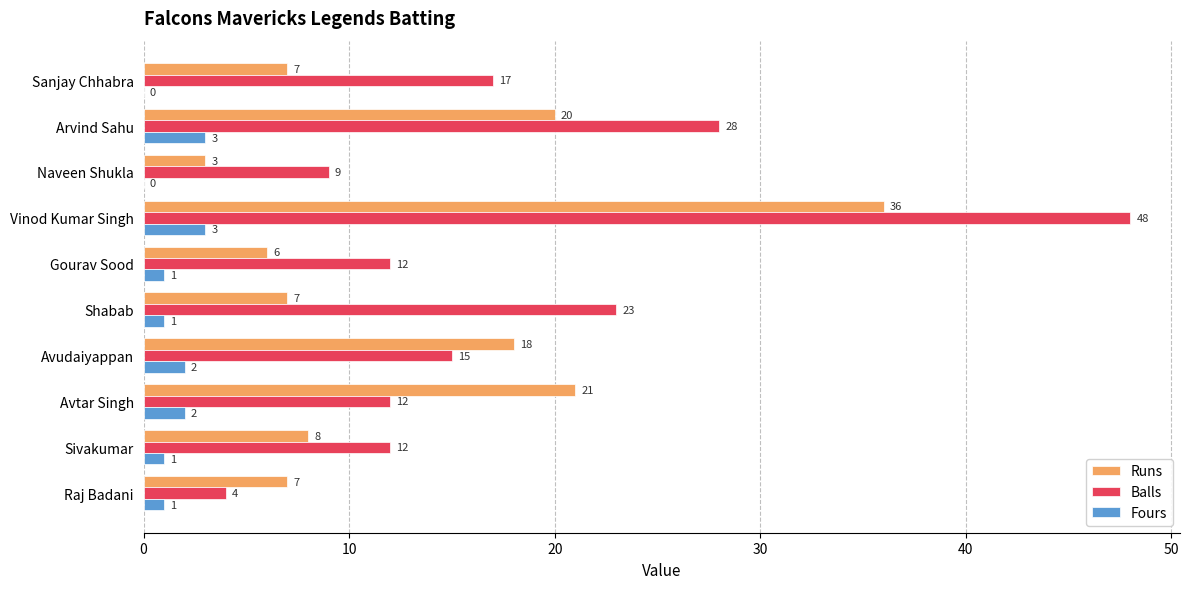

At which label is Balls closest to 26?

Arvind Sahu